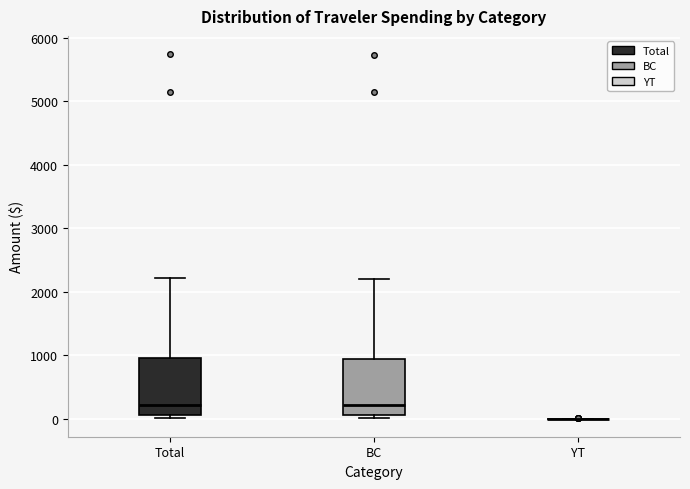

Reading left to right, transcribe this box plot: for each box, give where its median line is, the range the box spans, and where its two whiskers end, as read against the y-axis. The values are not printed on the chart, so give them approximately, as read against the axis.

Total: median 200, box 100 to 900, whiskers 0 to 2200
BC: median 200, box 100 to 900, whiskers 0 to 2200
YT: box collapsed to a line at 0, whiskers 0 to 0